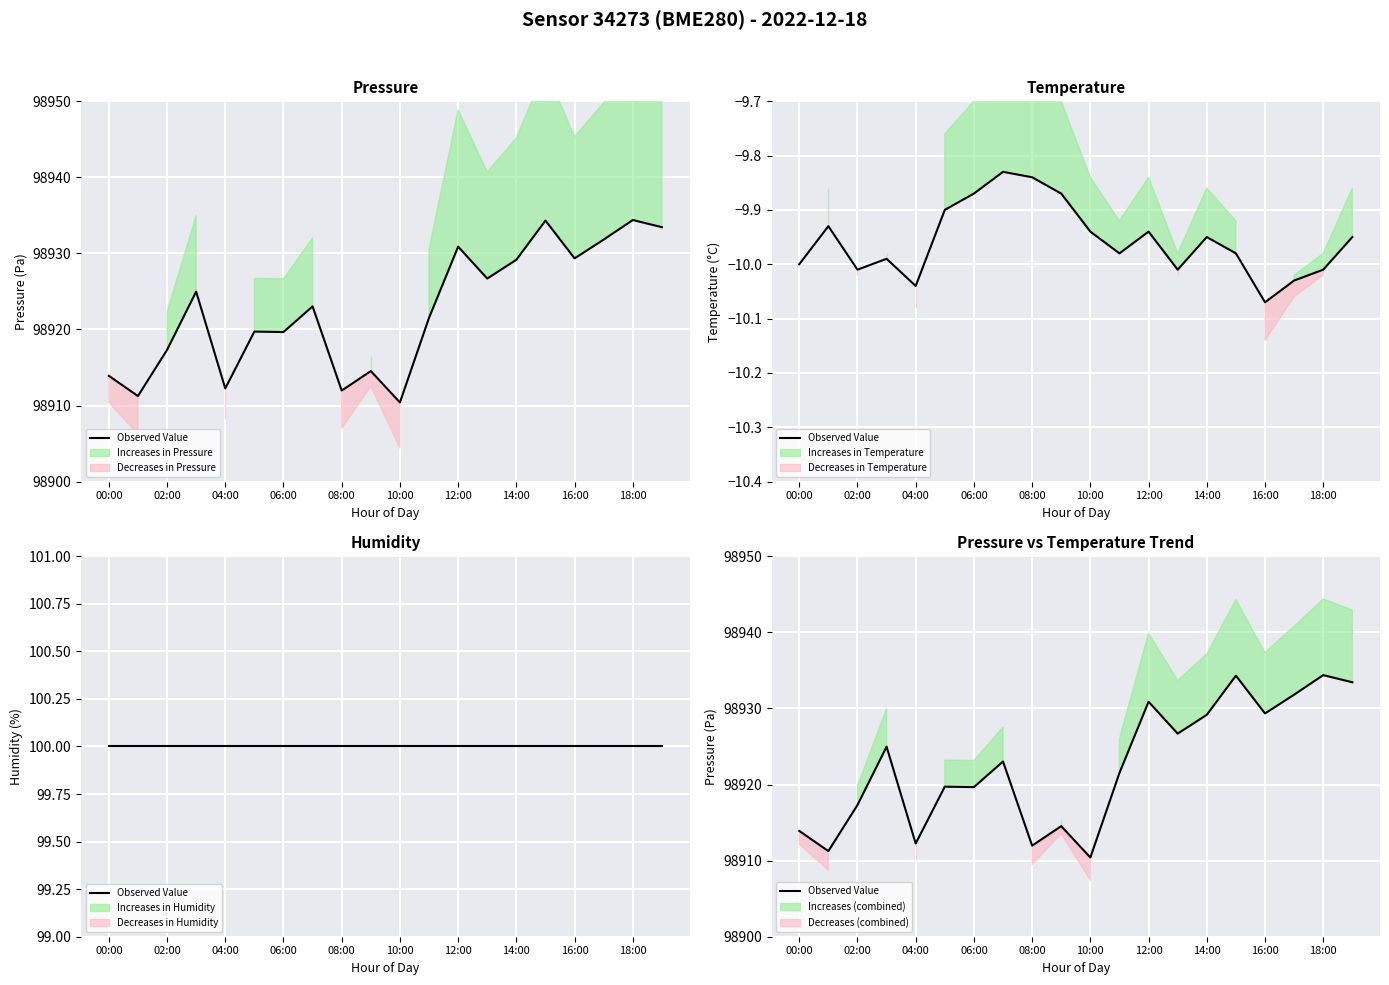

Reading left to right, transcribe all the data shown in this chart.

98913.9	98911.2	98917.3	98925.0	98912.2	98919.7	98919.7	98923.0	98912.0	98914.5	98910.4	98921.5	98930.9	98926.7	98929.2	98934.3	98929.3	98931.8	98934.4	98933.4